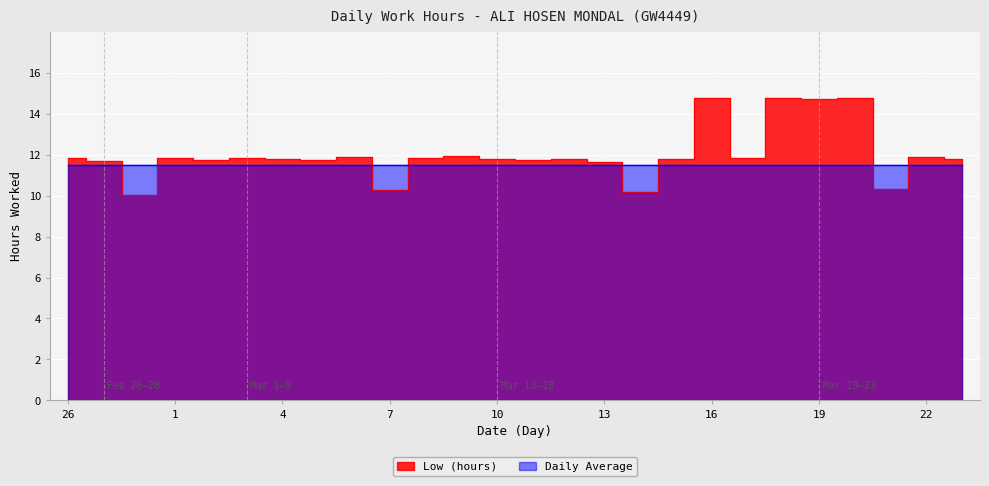

What is the label of the 5th point from the right?

19